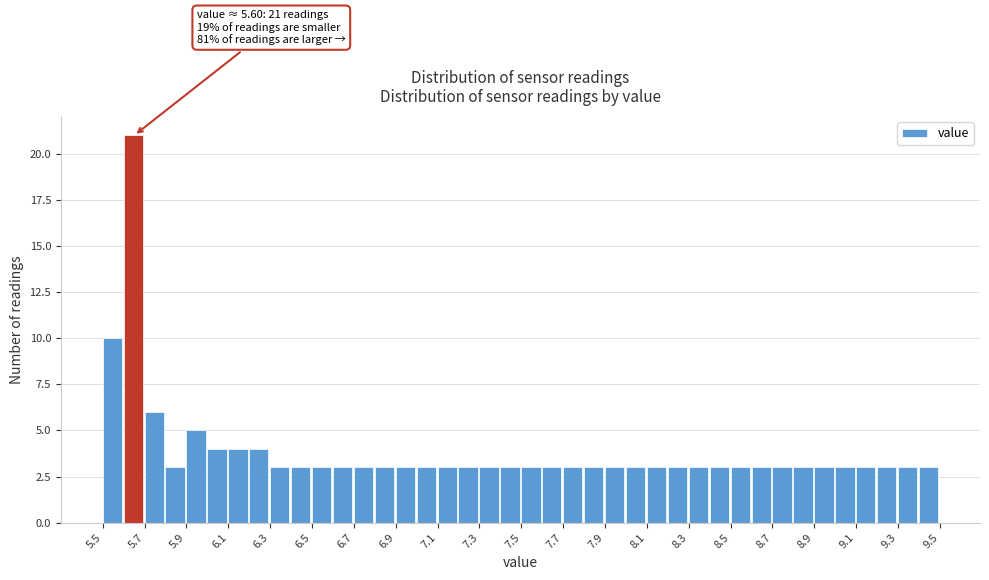

Over which range of the x-axis is the bar tallest?

5.6 to 5.7